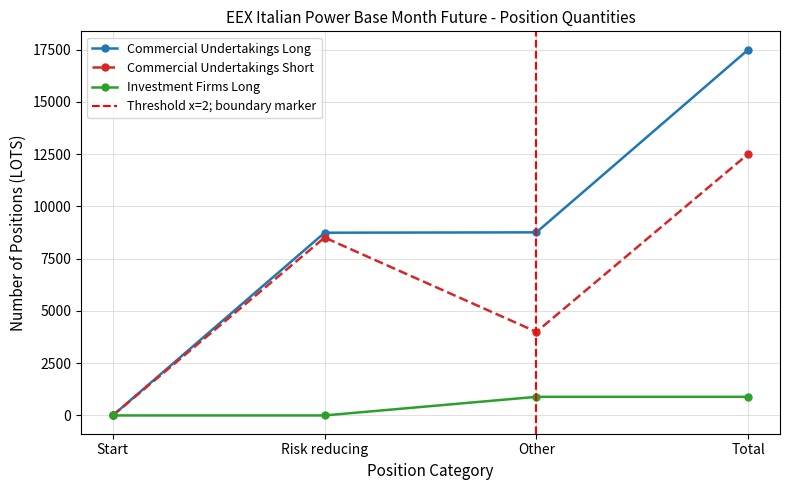

How many distinct data groups are displayed?

3